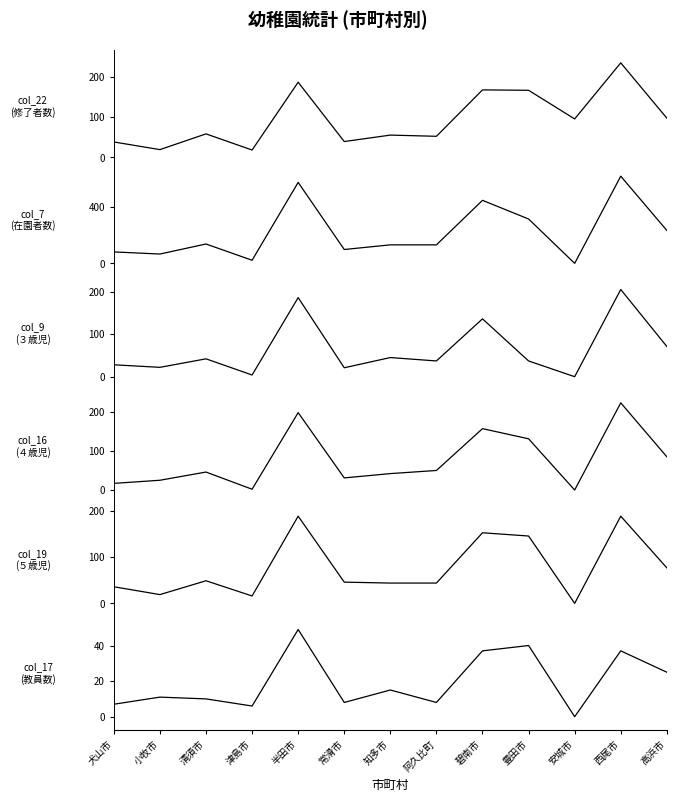

What is the maximum value for col_22 (修了者数計)?

234